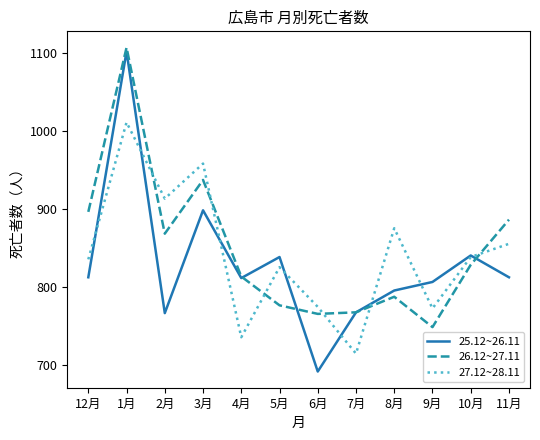

Rank the series at 11月 from highest to lowest value.

26.12~27.11, 27.12~28.11, 25.12~26.11